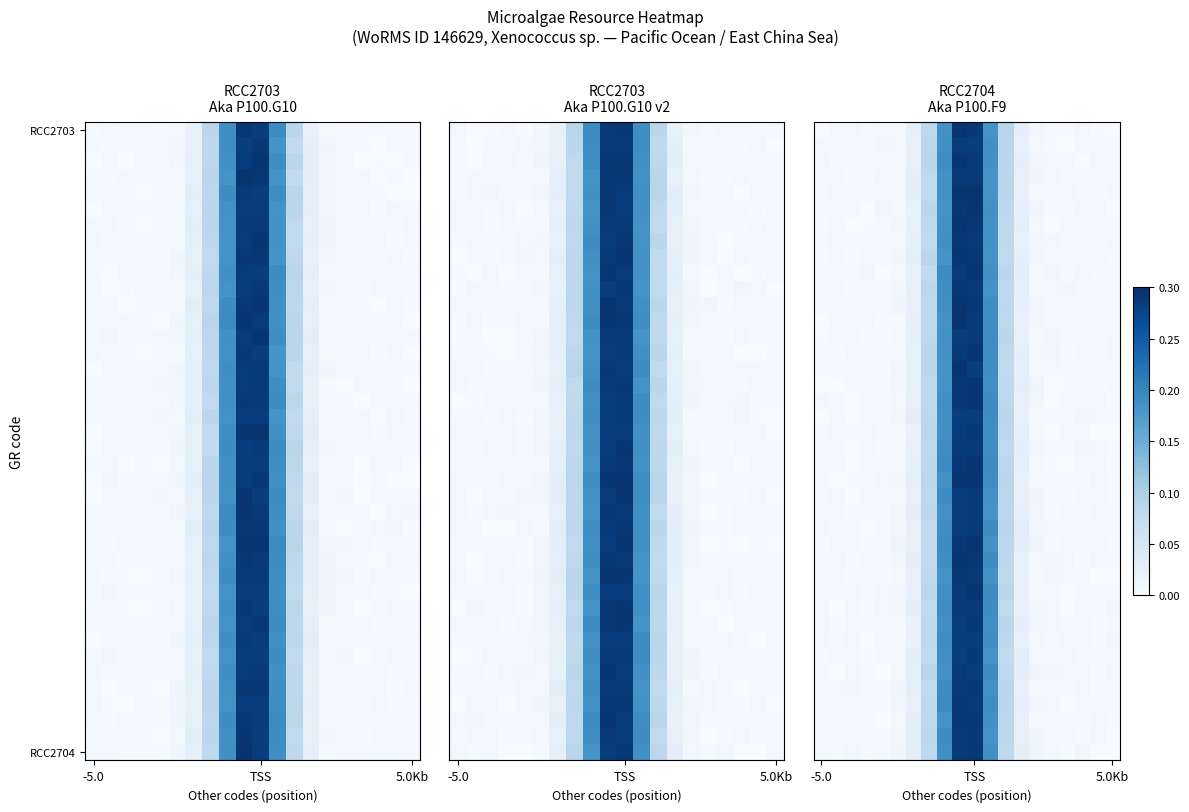

Between 6 and 11, which is larger?

11